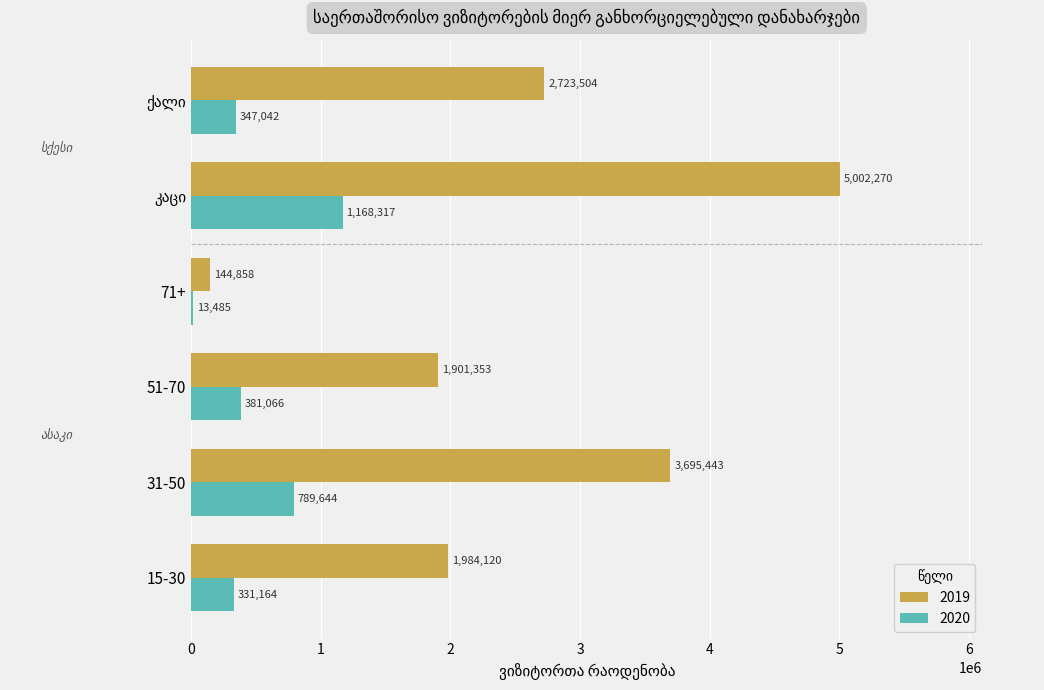

Which series changed the most between 31-50 and 71+?

2019